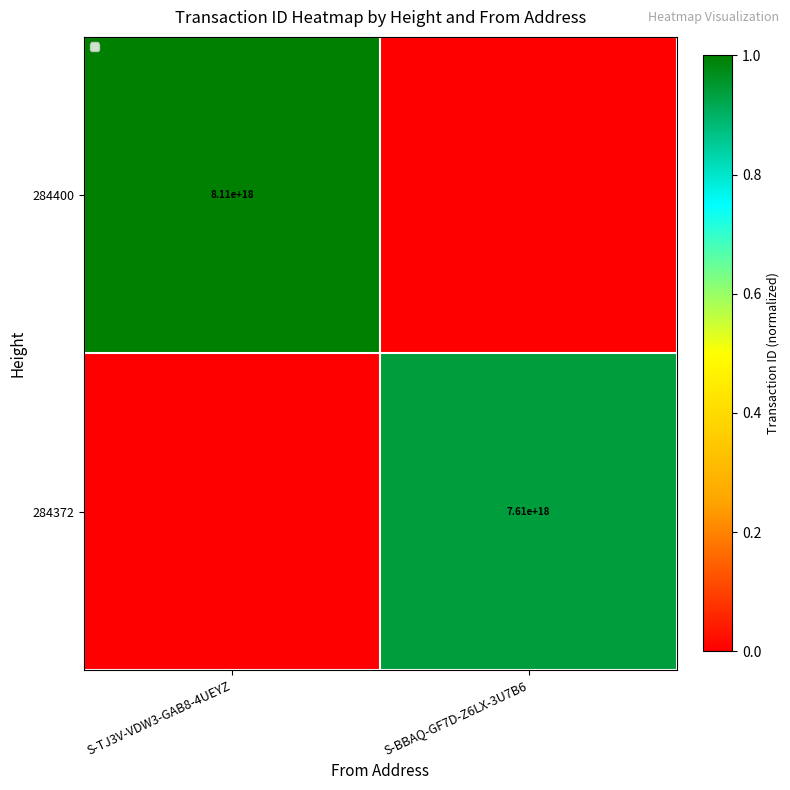

Is the value of 284400 at S-TJ3V-VDW3-GAB8-4UEYZ greater than the value of 284372 at S-BBAQ-GF7D-Z6LX-3U7B6?

Yes